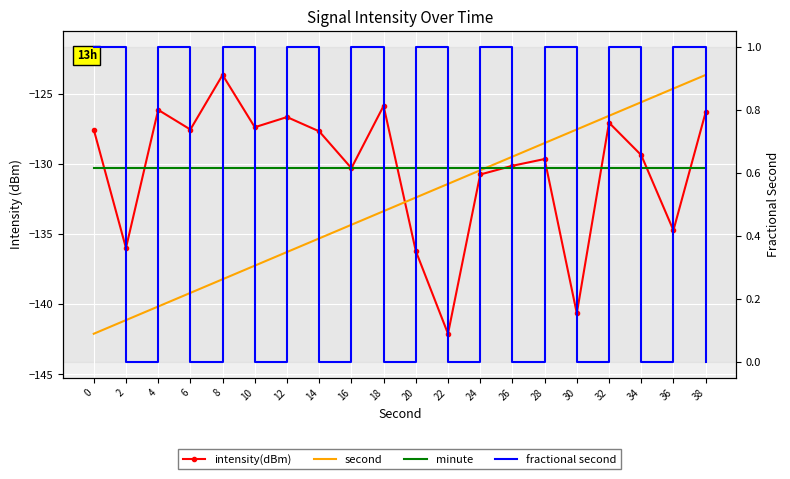

Is the value of second at 20 greater than the value of minute at 4?

No